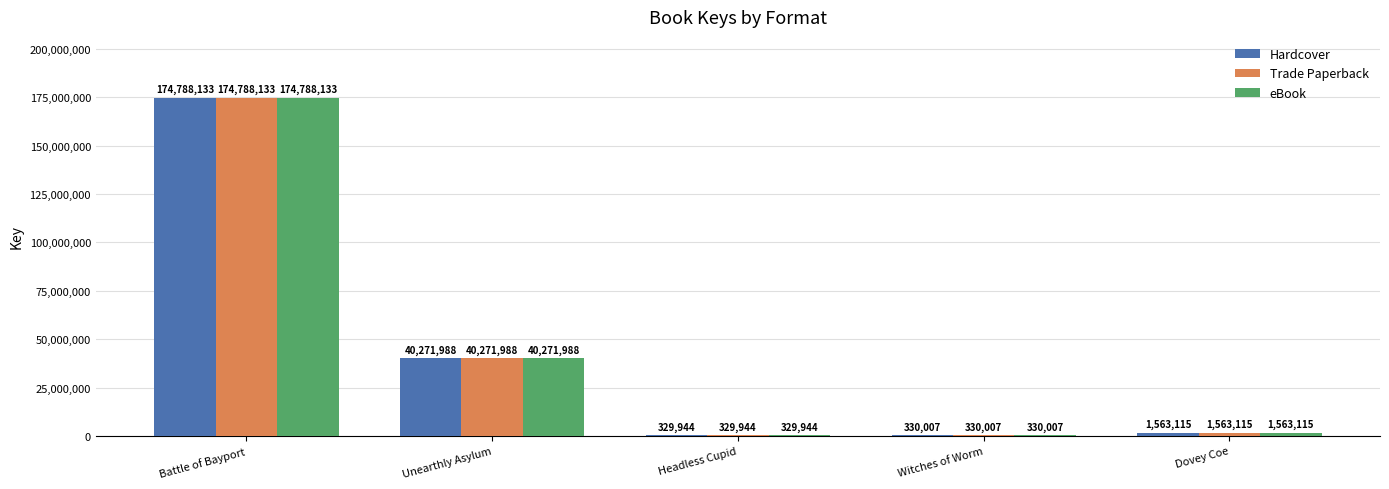

The Hardcover series shows 1563115 at Dovey Coe. True or false?

True